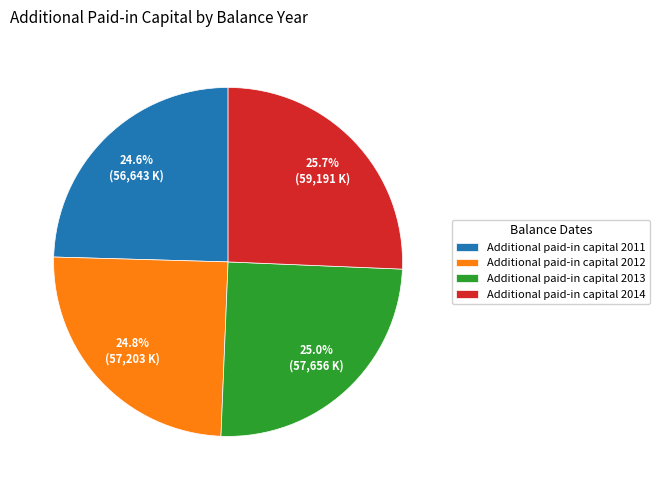

Does Additional paid-in capital 2014 represent more than half of the total?

No